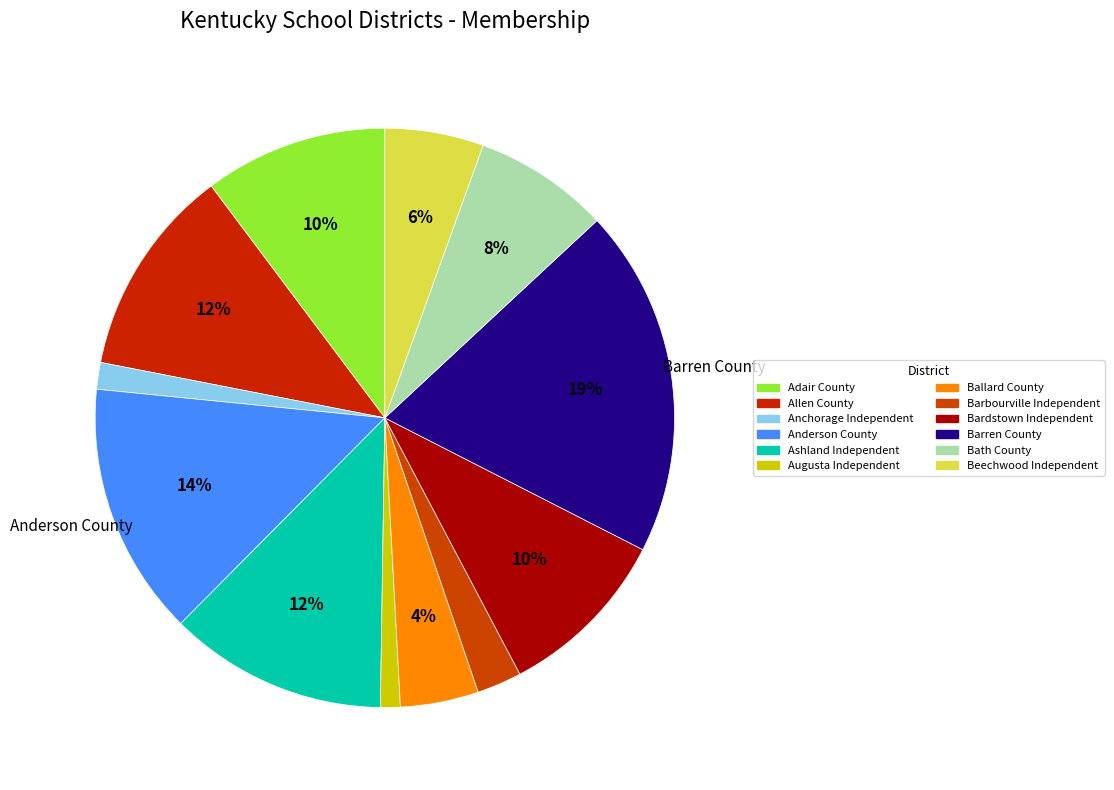

What percentage do Adair County and Ballard County together represent?

14.6%